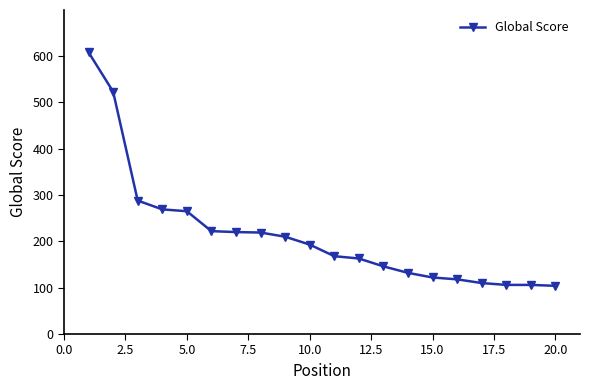

What is the value of the 5th point from the left?

265